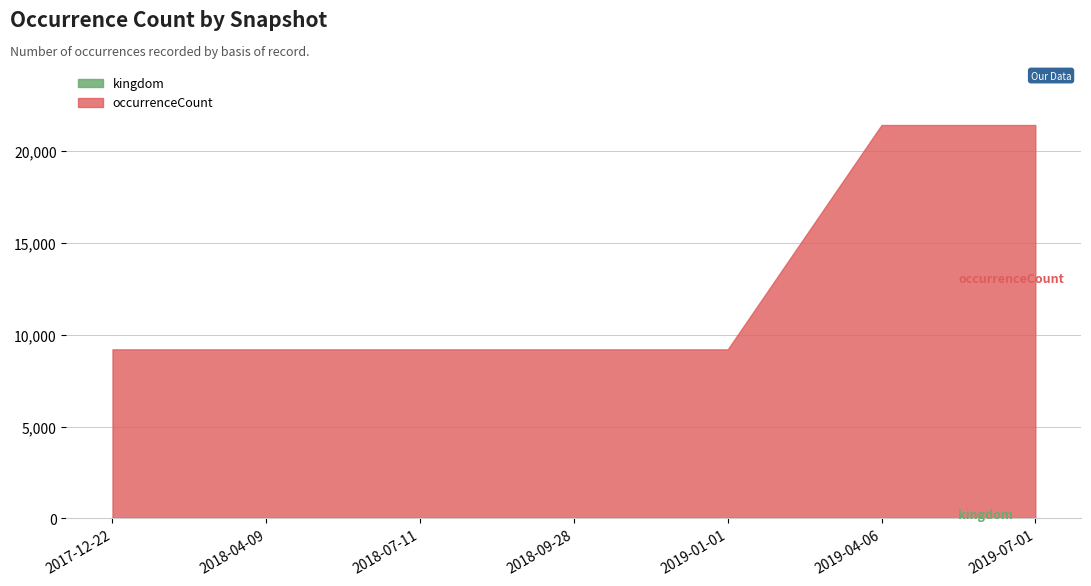

True or false: occurrenceCount and kingdom cross at least once.

False